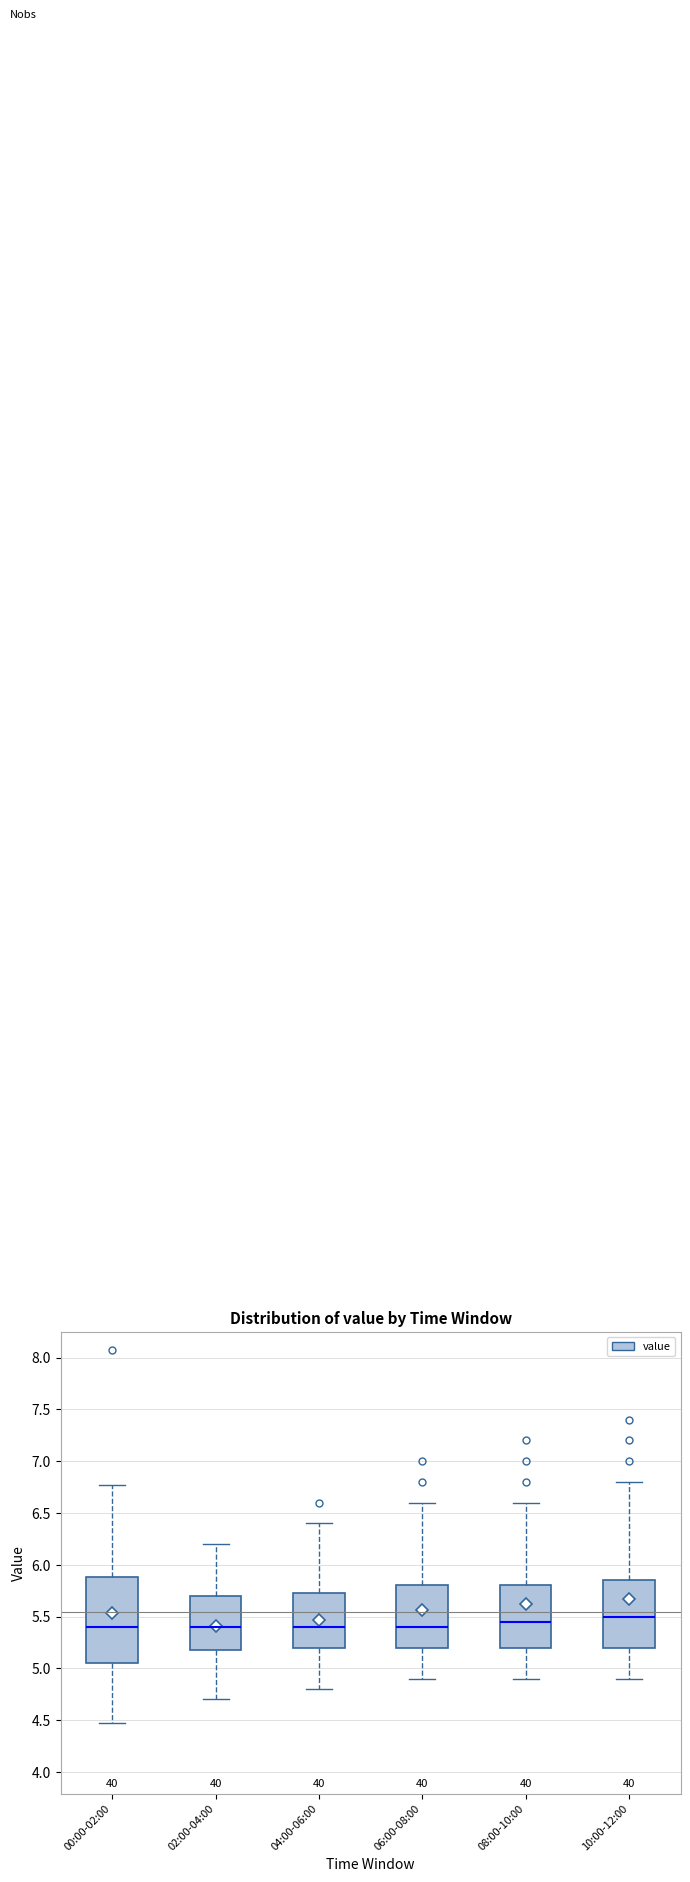

Reading left to right, read every box against the y-axis: the position of its median line, the range the box covers, and the ends of its whiskers. The values are not printed on the chart, so give them approximately, as read against the axis.

00:00-02:00: median 5.40, box 5.05 to 5.90, whiskers 4.45 to 6.75
02:00-04:00: median 5.40, box 5.20 to 5.70, whiskers 4.70 to 6.20
04:00-06:00: median 5.40, box 5.20 to 5.75, whiskers 4.80 to 6.40
06:00-08:00: median 5.40, box 5.20 to 5.80, whiskers 4.90 to 6.60
08:00-10:00: median 5.45, box 5.20 to 5.80, whiskers 4.90 to 6.60
10:00-12:00: median 5.50, box 5.20 to 5.85, whiskers 4.90 to 6.80